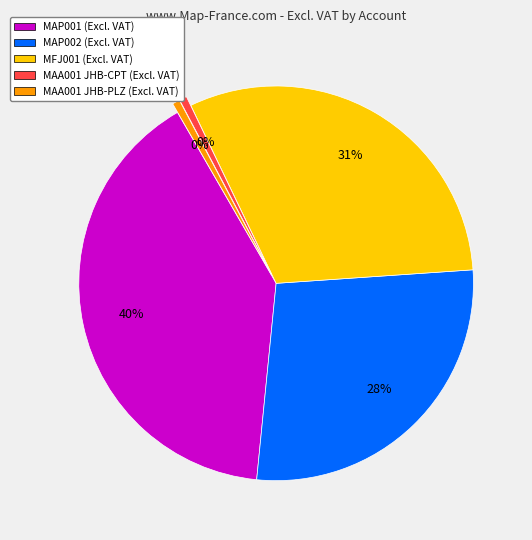

Between MFJ001 and MAA001 (JHB-PLZ), which is larger?

MFJ001